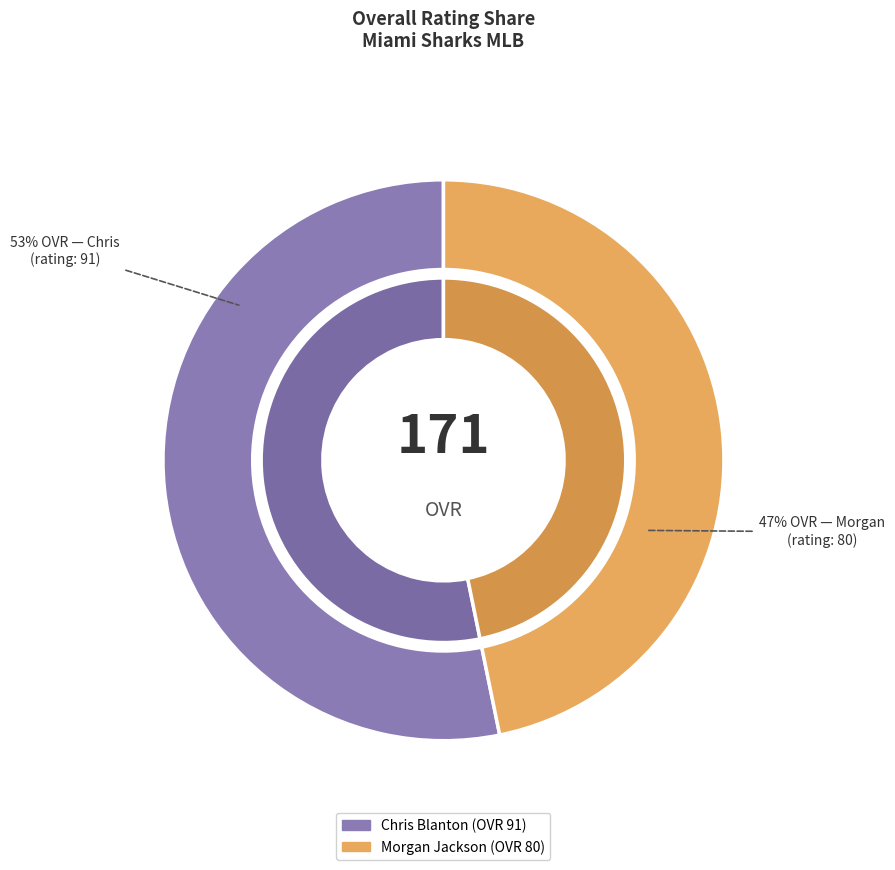

Do Morgan and Chris together represent more than half of the pie?

Yes